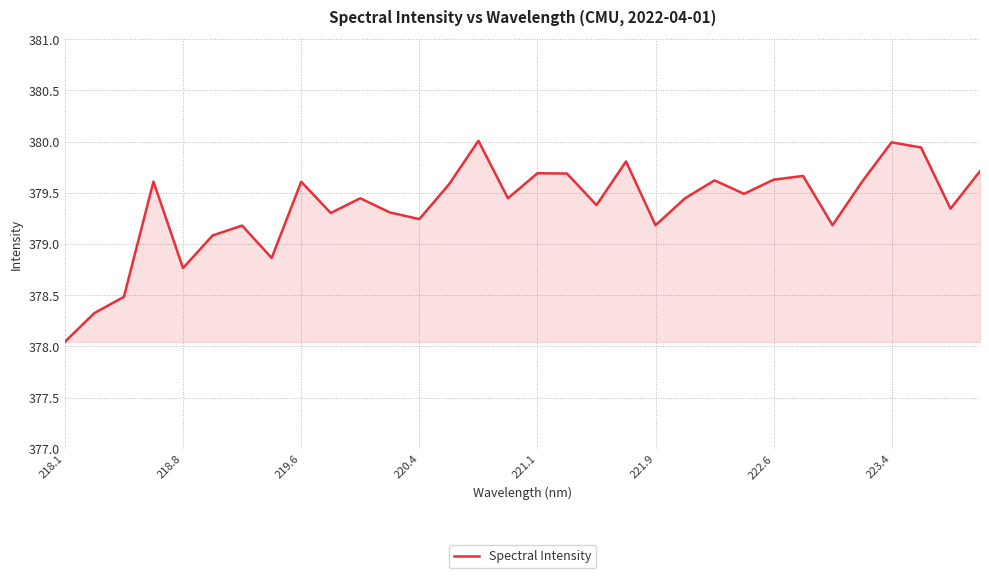

What is the greatest value displayed?

380.0